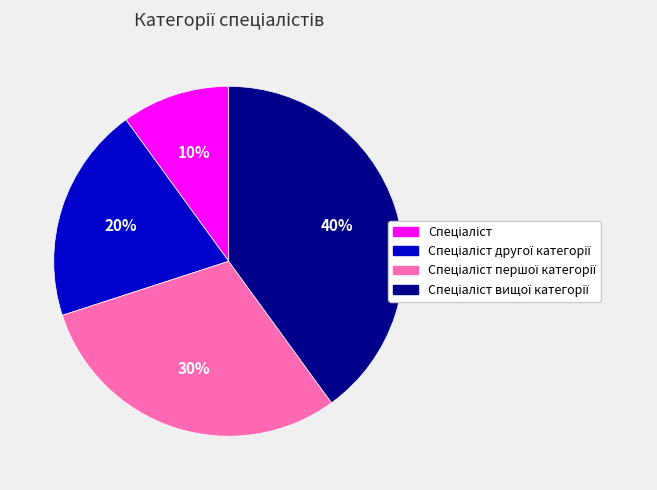

To the nearest percent, what is the difference between the largest and smallest slice percentages?

30%